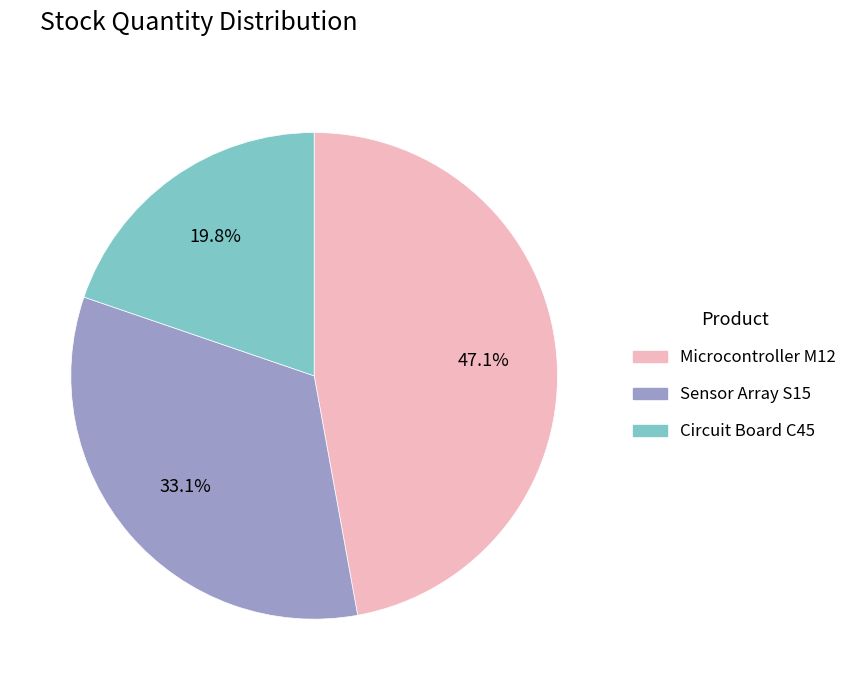

Is there any slice that represents more than half of the pie?

No